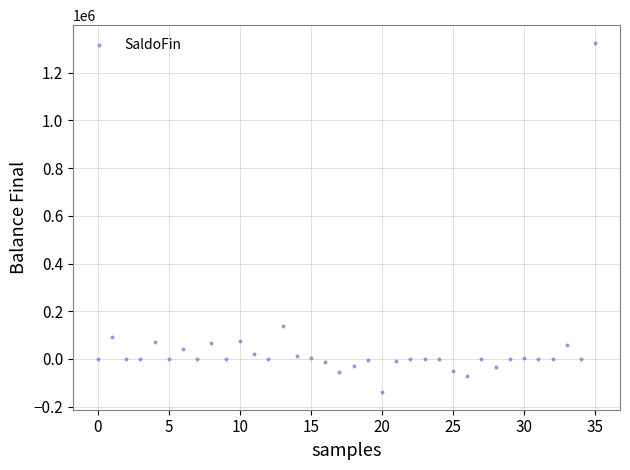

What is the range of Y values (max minus min)?

1465753.9